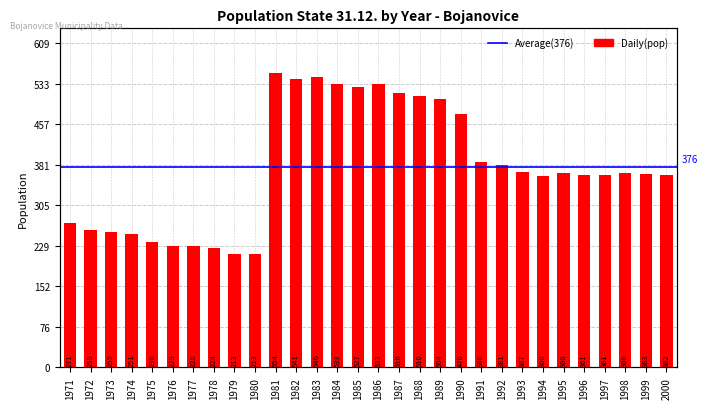

What is the greatest value displayed?

554